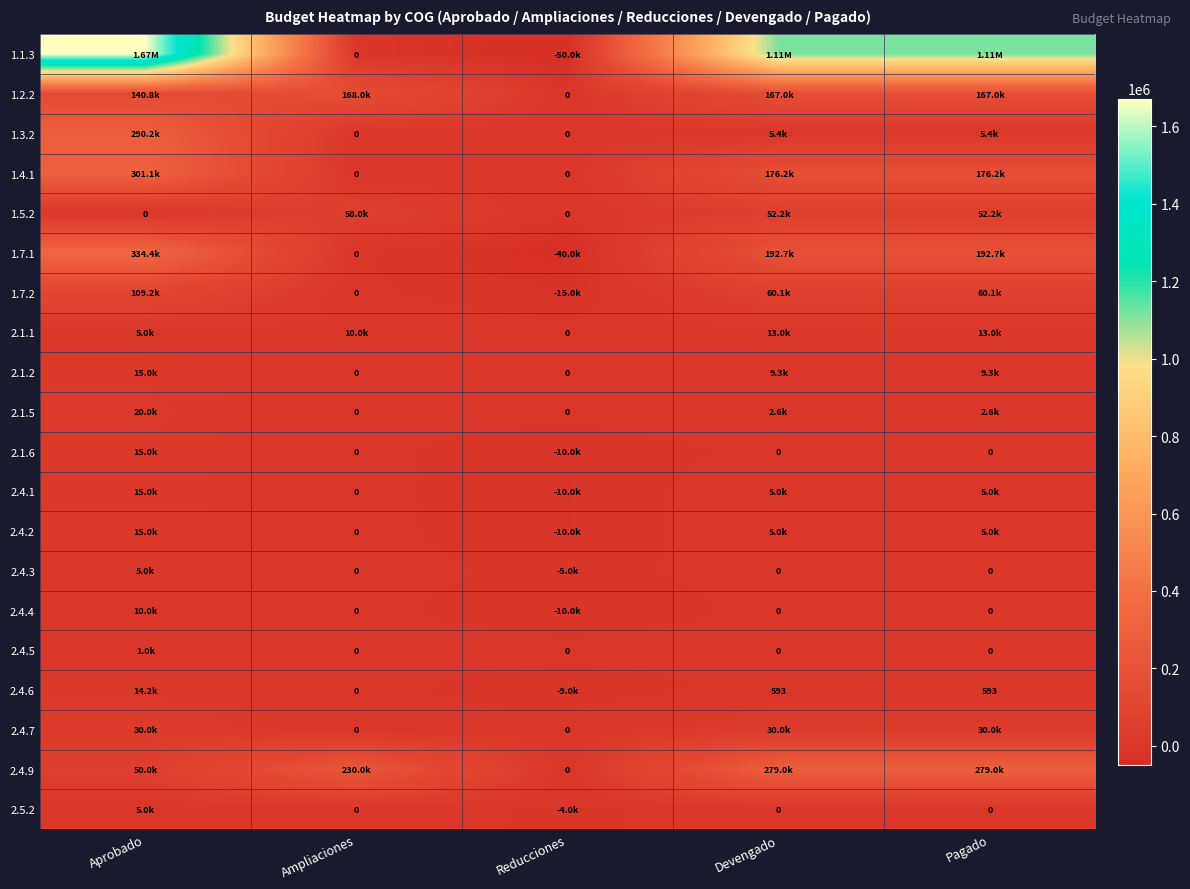

What is the highest value of the 2.4.2 series?

15000.0